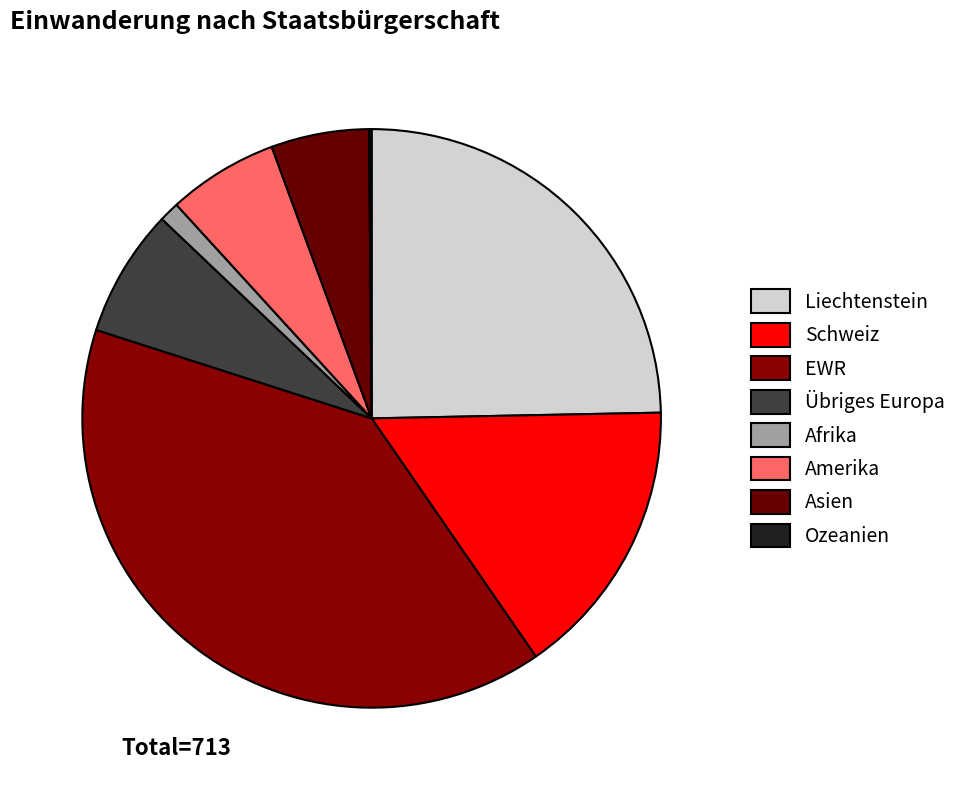

To the nearest percent, what is the average slice percentage?

12%